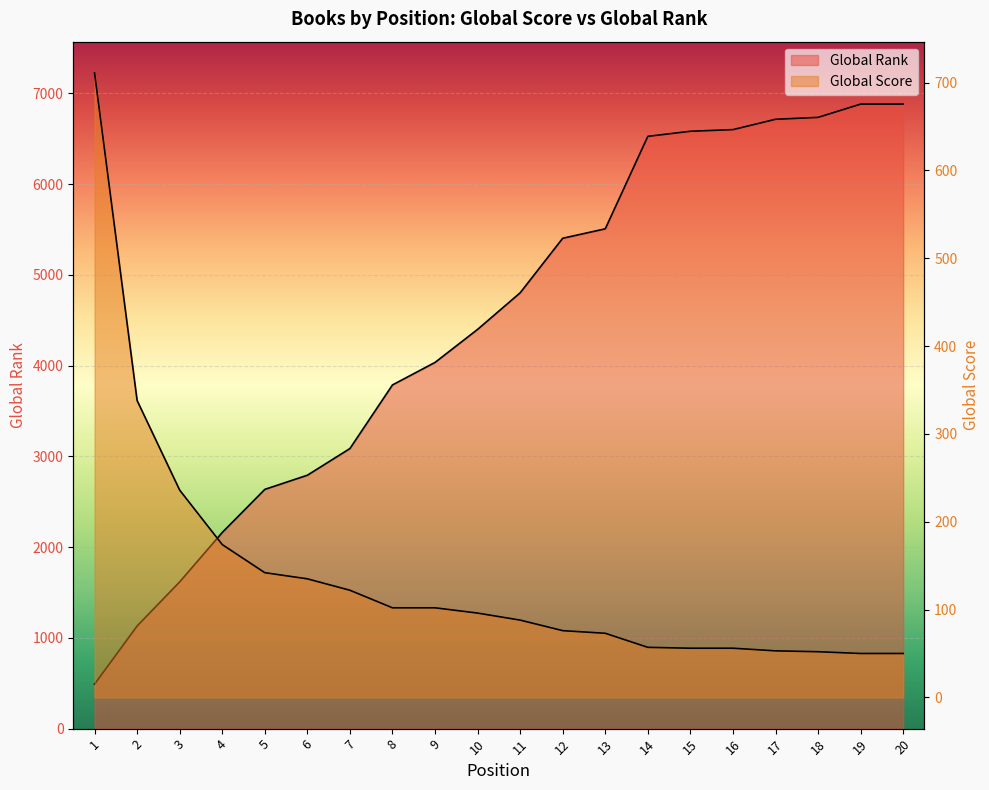

Between which two adjacent categories do Global Rank (scaled) and Global Score first intersect?

1 and 2